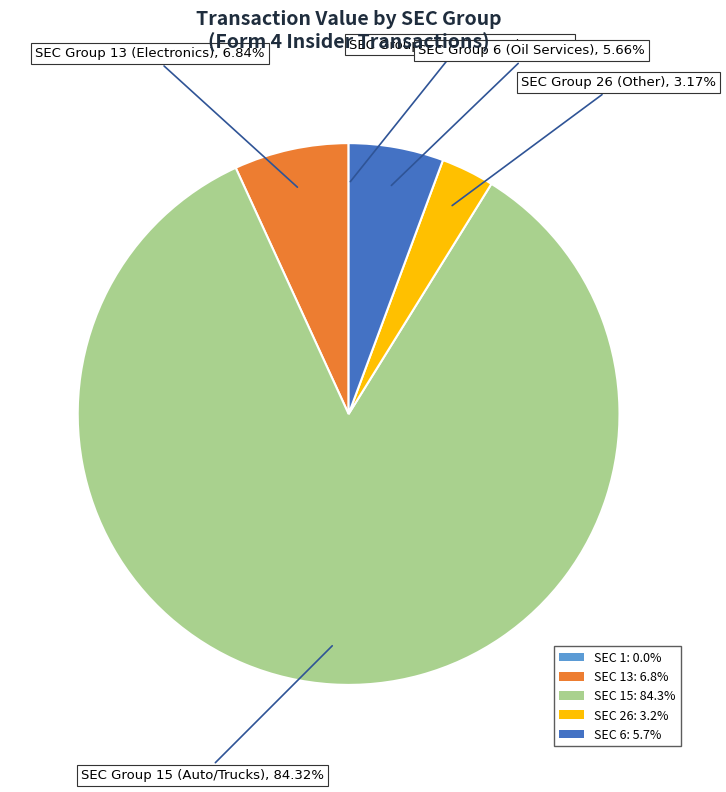

What is the ratio of the value at SEC 15: 84.3% to the value at SEC 26: 3.2%?

26.6